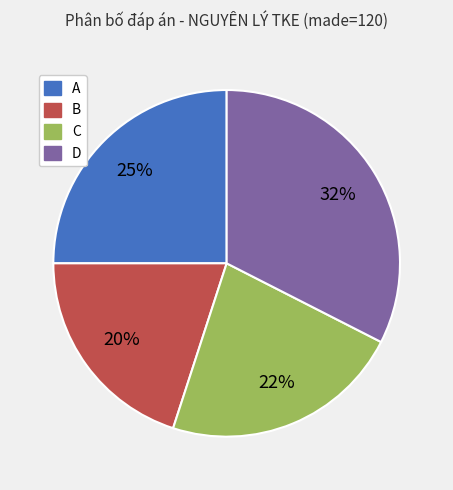

Is there any slice that represents more than half of the pie?

No